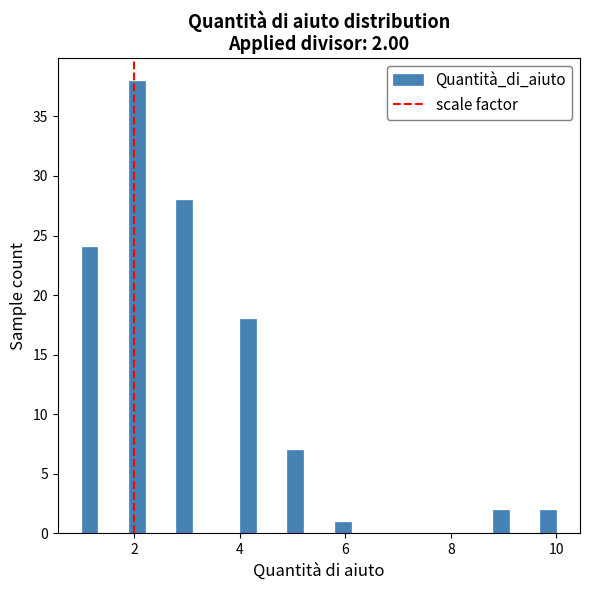

Read against the x-axis, roughly where is the centre of the tallest bar?

2.0